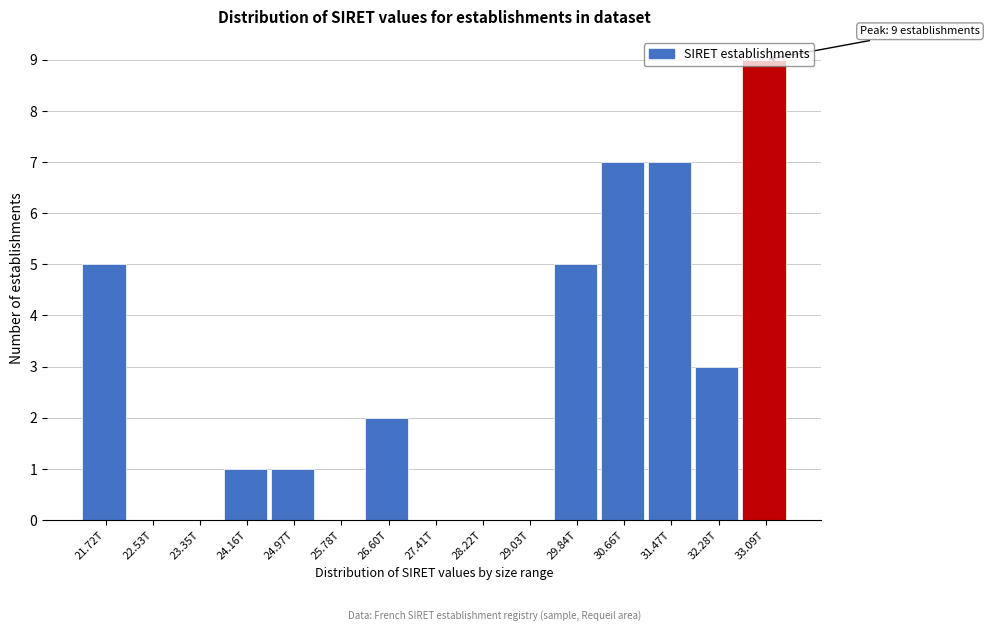

What is the sum of all values?

40